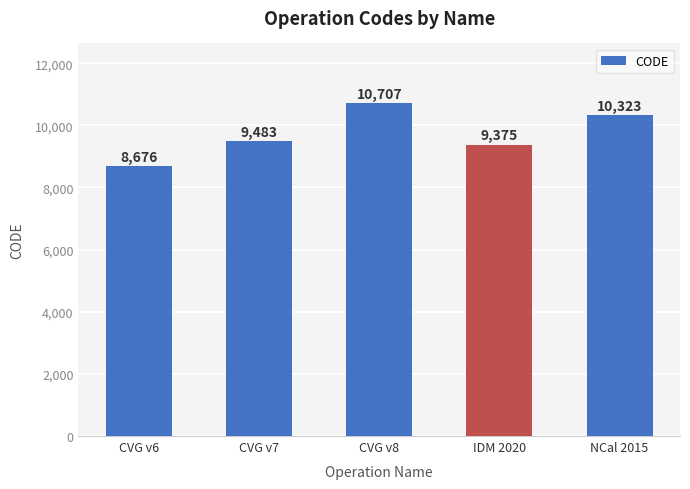

List the labels in order of value, smallest first.

CVG v6, IDM 2020, CVG v7, NCal 2015, CVG v8